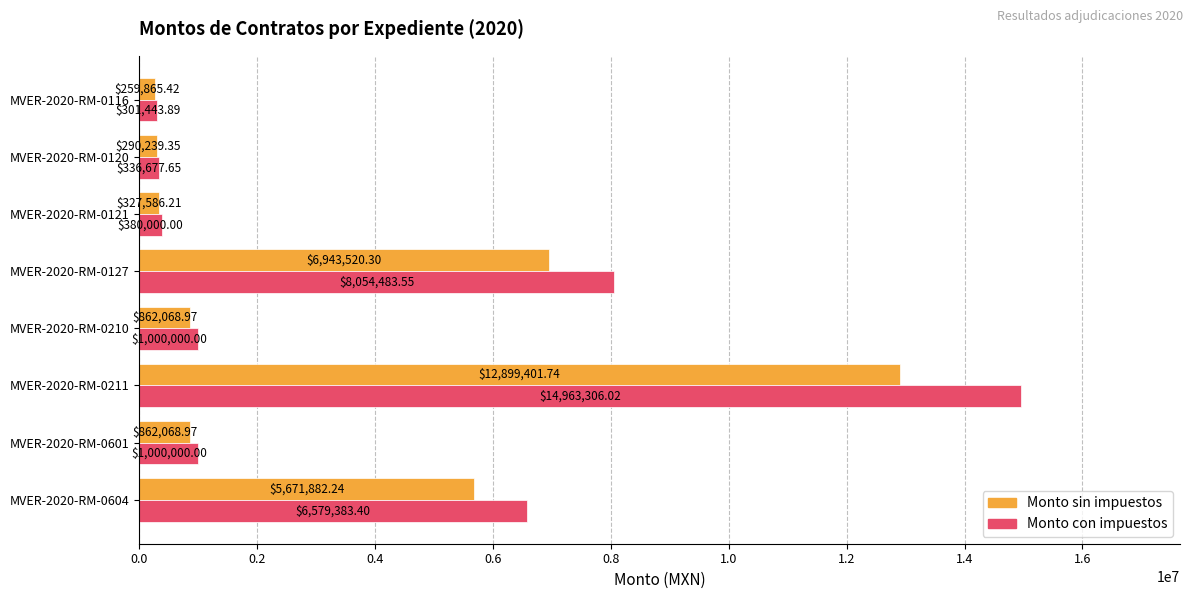

At which category does the chart reach its peak across all series?

MVER-2020-RM-0211